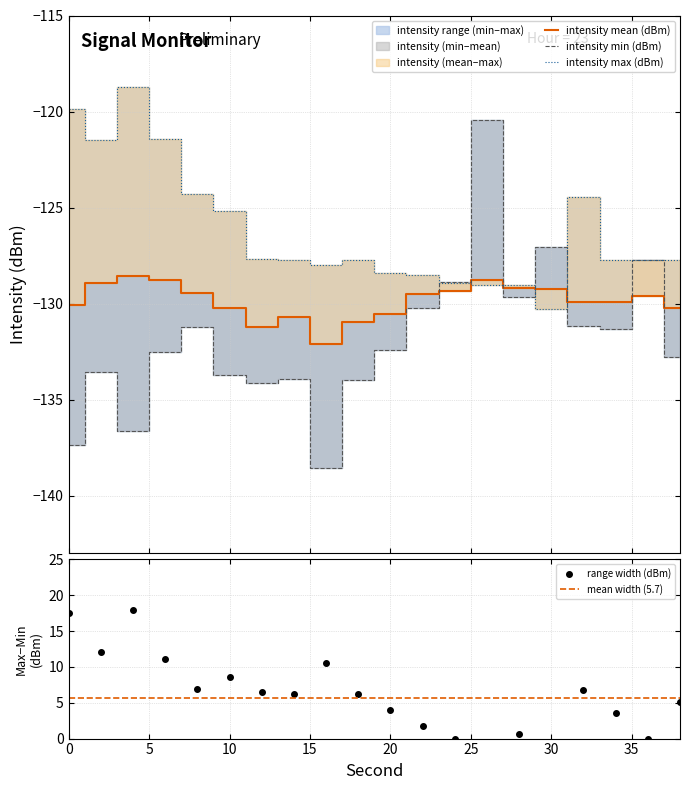

At which category does intensity_min reach its first local peak?

2